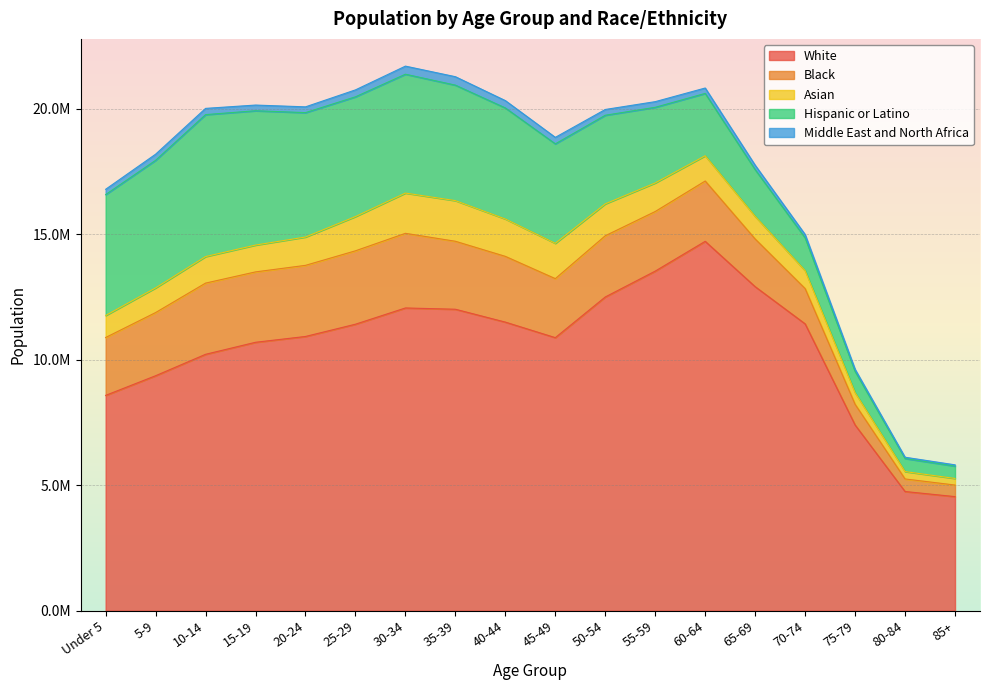

What is the average value of the Middle East and North Africa series?

211495